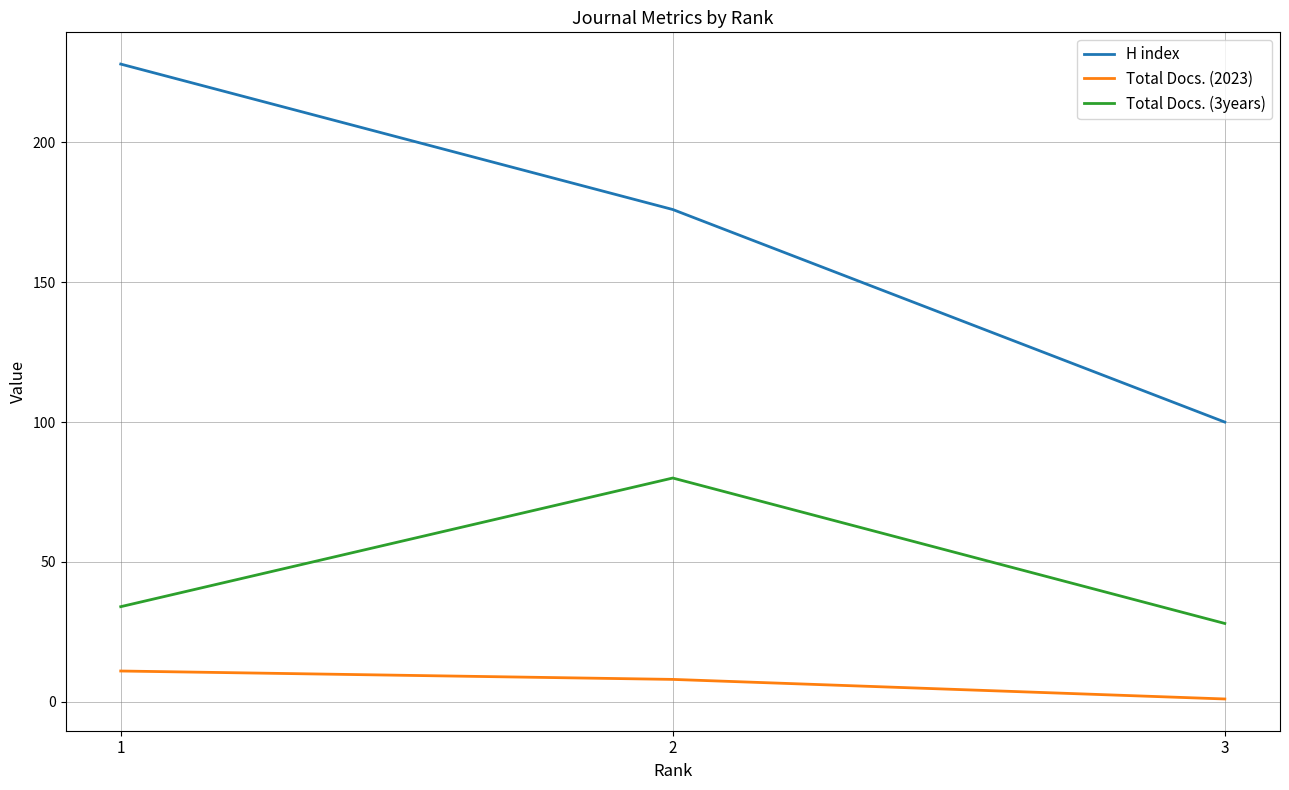

Reading left to right, extract all data points from this chart.

H index: 1=228	2=176	3=100
Total Docs. (2023): 1=11	2=8	3=1
Total Docs. (3years): 1=34	2=80	3=28